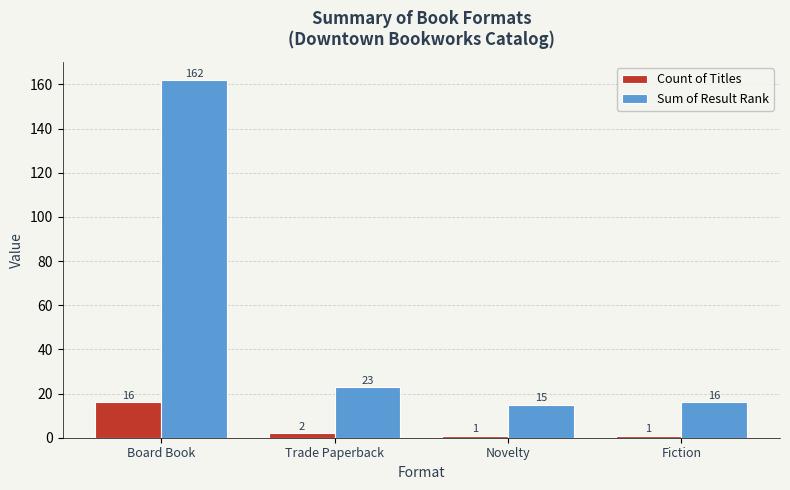

Where does the Sum of Result Rank series first go above 23?

Board Book